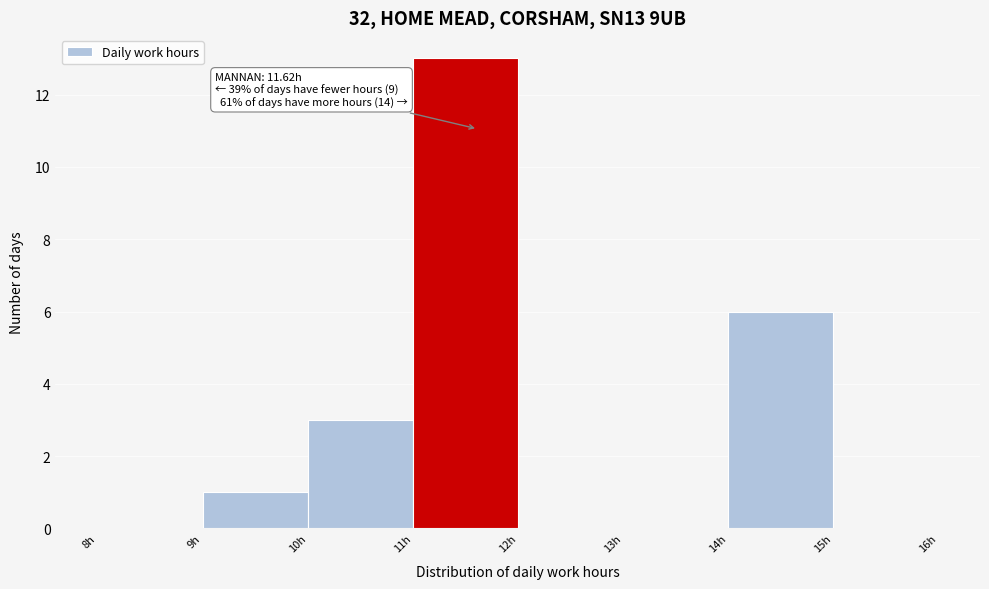

Over which range of the x-axis is the bar tallest?

11 to 12